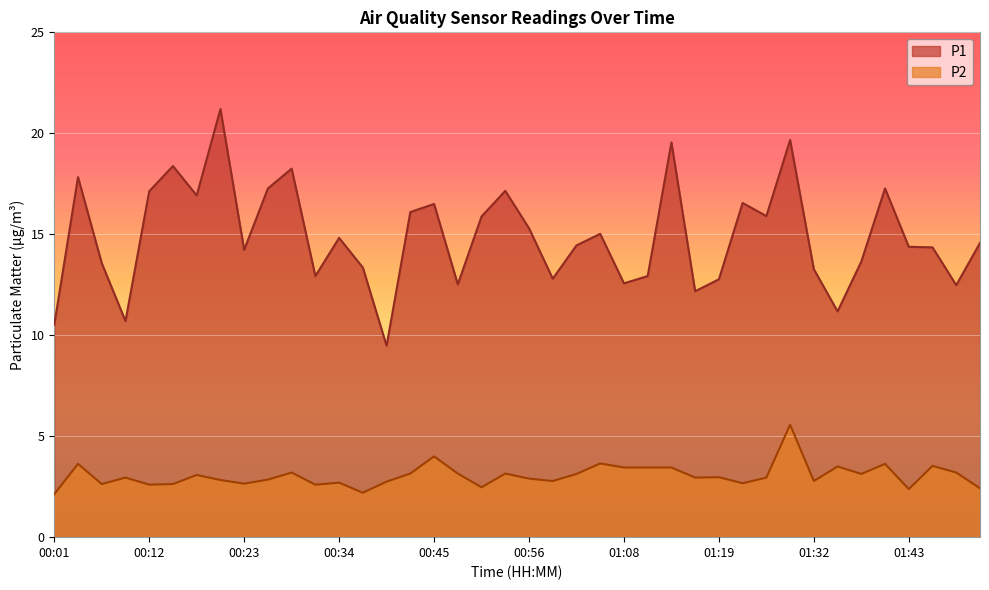

At 01:27, list the series in order from smallest to largest.

P2, P1